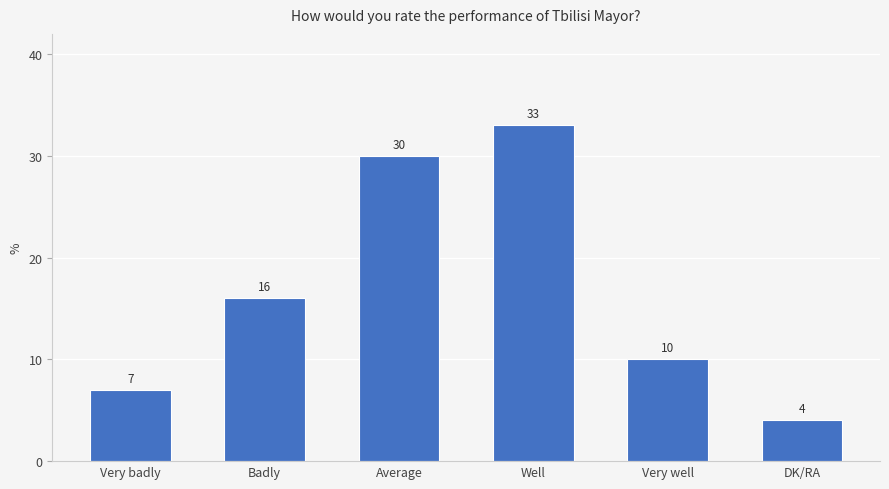

What is the smallest value displayed?

4